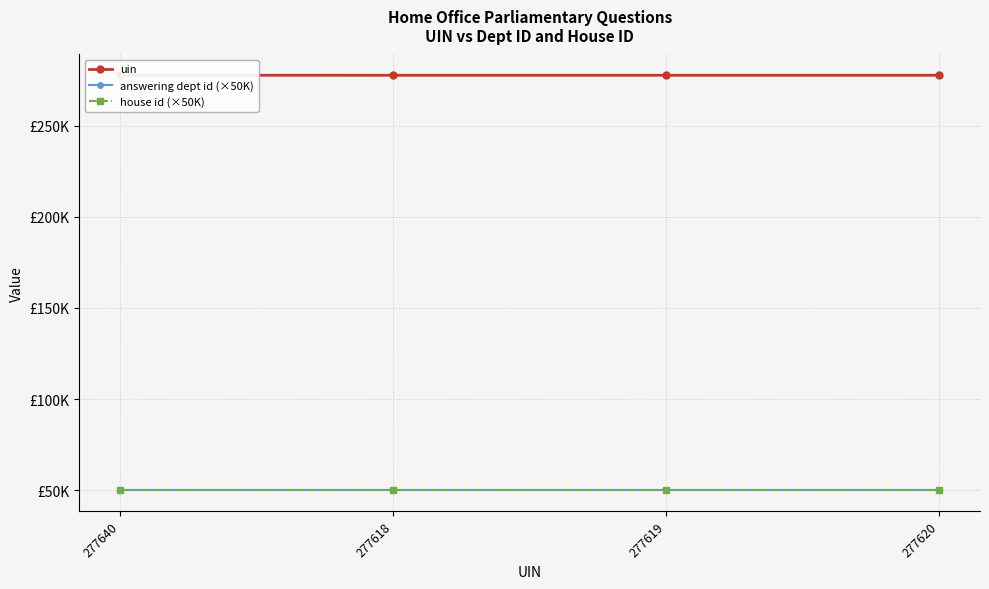

True or false: house id (×50K) and uin intersect in this chart.

False